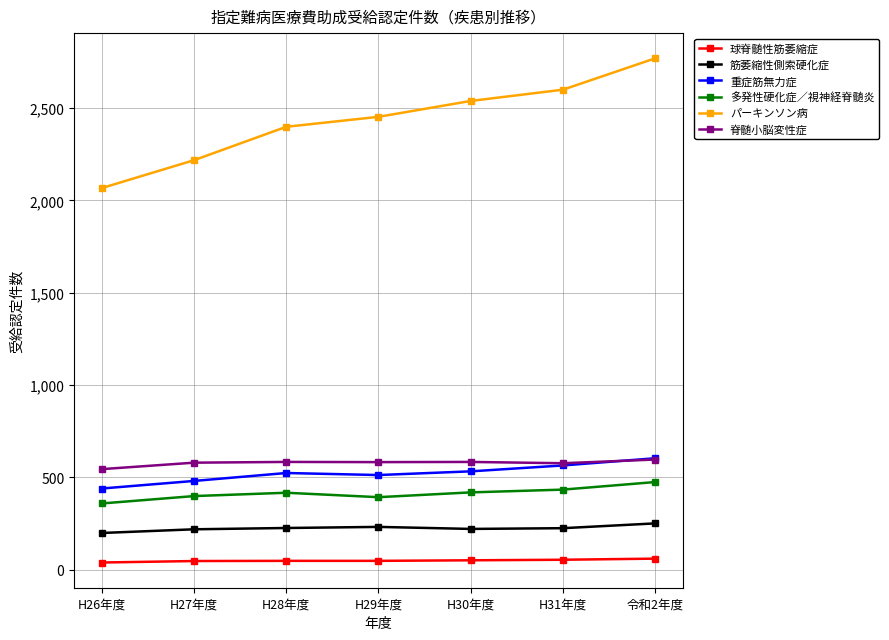

True or false: 球脊髄性筋萎縮症 and 多発性硬化症／視神経脊髄炎 intersect in this chart.

False